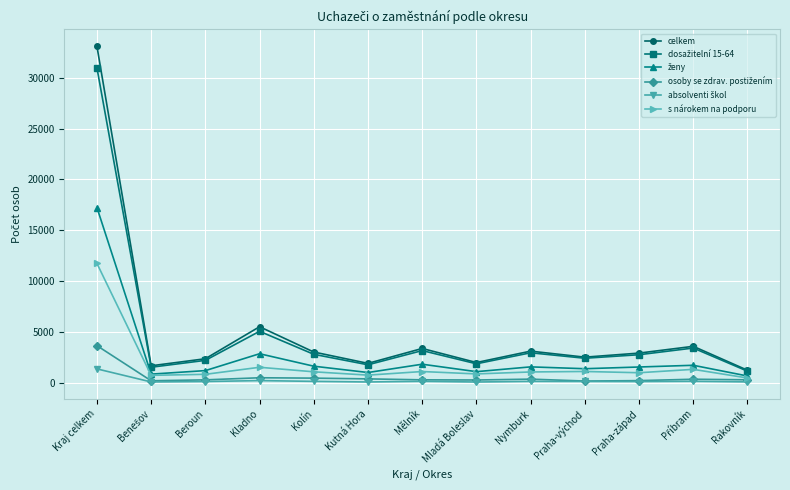

In celkem, how many points are lower than both neighbors (excluding endpoints)?

4